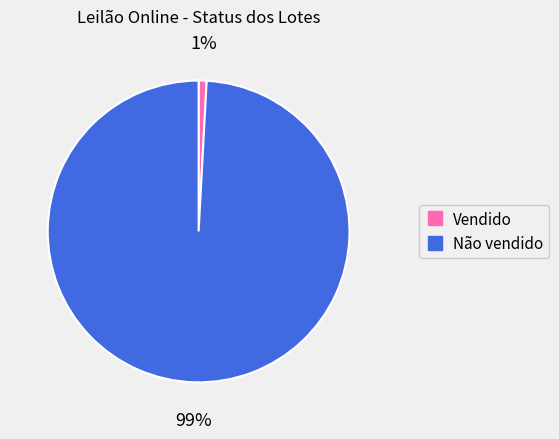

Does Não vendido account for over 50% of the chart?

Yes